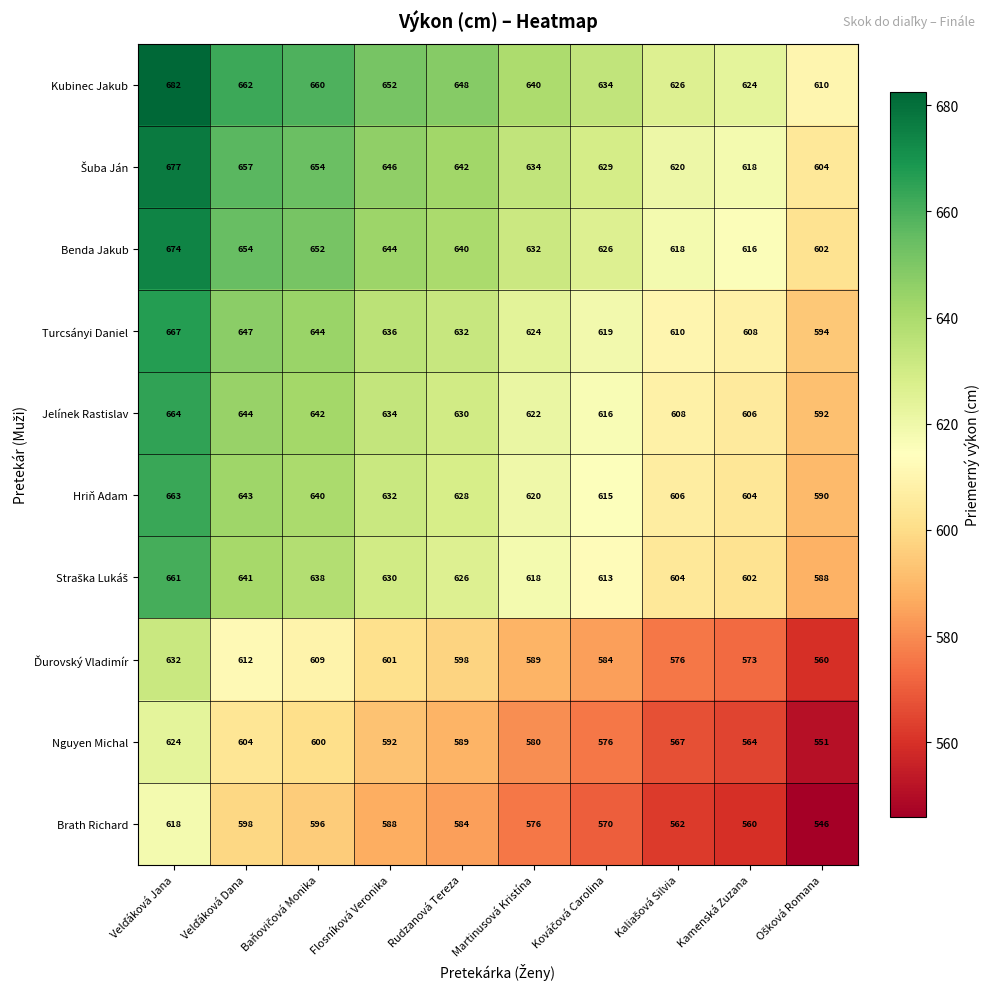

Which series has the largest total across all categories?

Kubinec Jakub